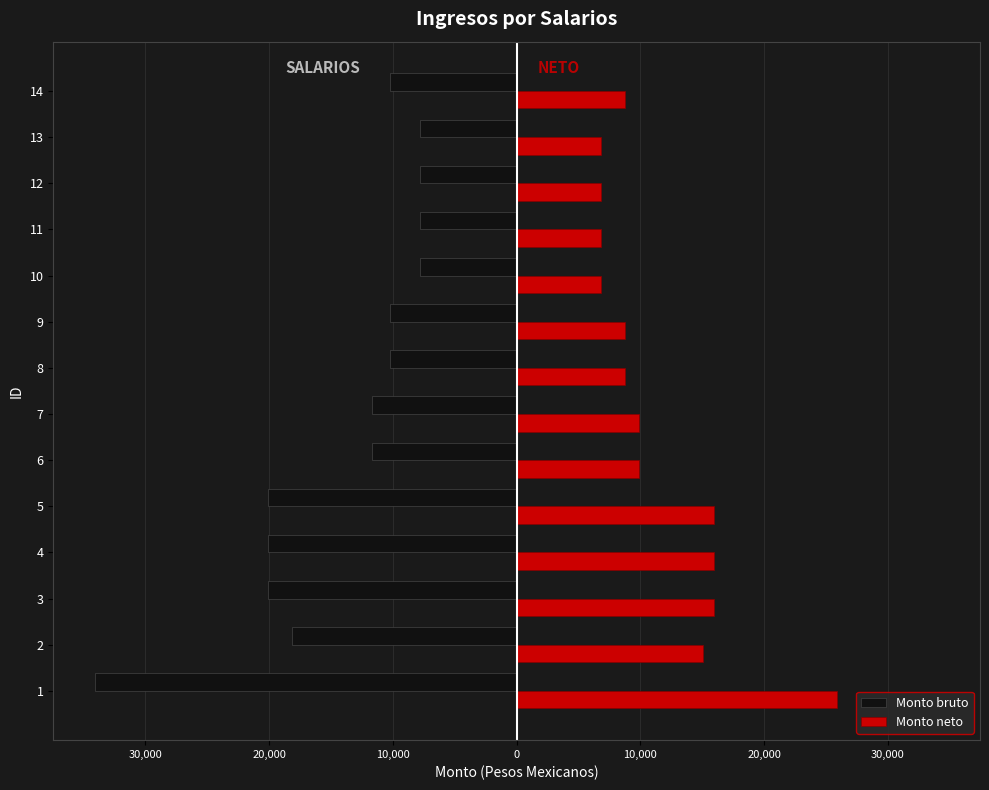

What are all the series names shown in the legend?

Monto bruto, Monto neto